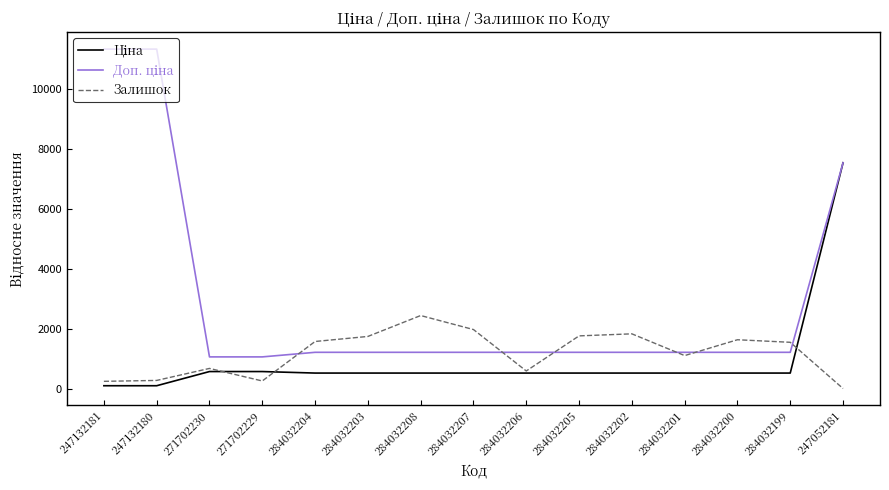

Between 284032208 and 284032201, which series saw the biggest shift?

Залишок